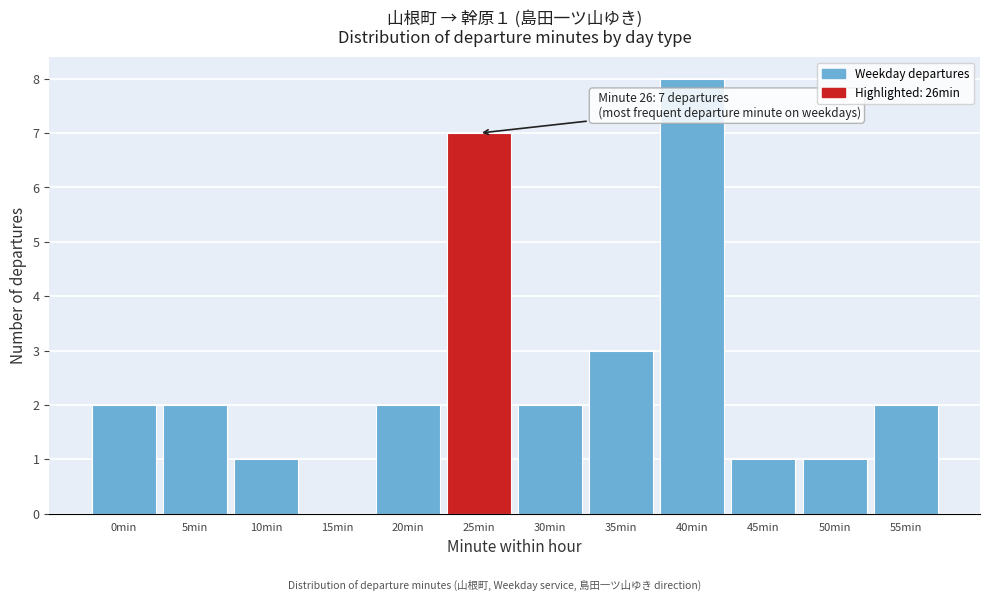

Reading left to right, what are all the values shown in this chart?

0min=2	5min=2	10min=1	15min=0	20min=2	25min=7	30min=2	35min=3	40min=8	45min=1	50min=1	55min=2